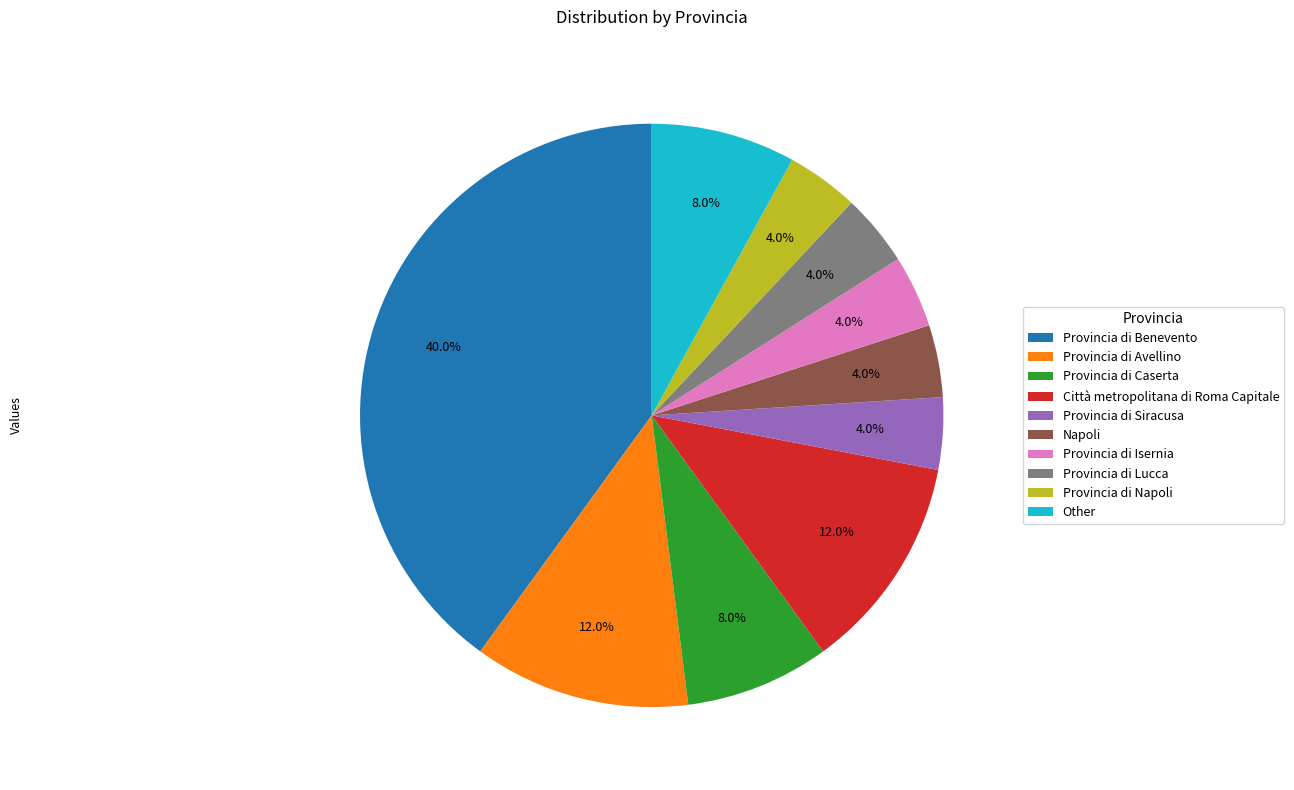

Which slice is the largest?

Provincia di Benevento